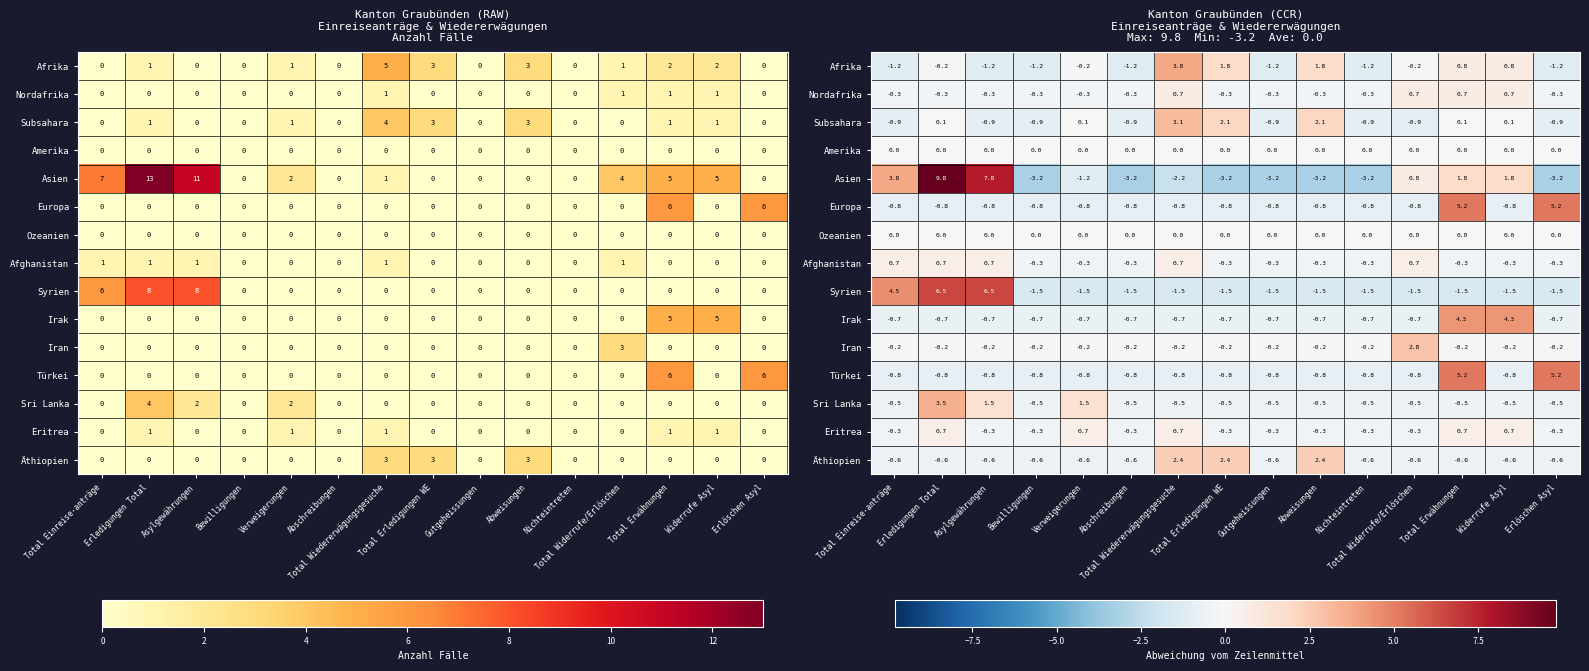

Which series changed the most between Total Einreise-anträge and Abweisungen?

Asien